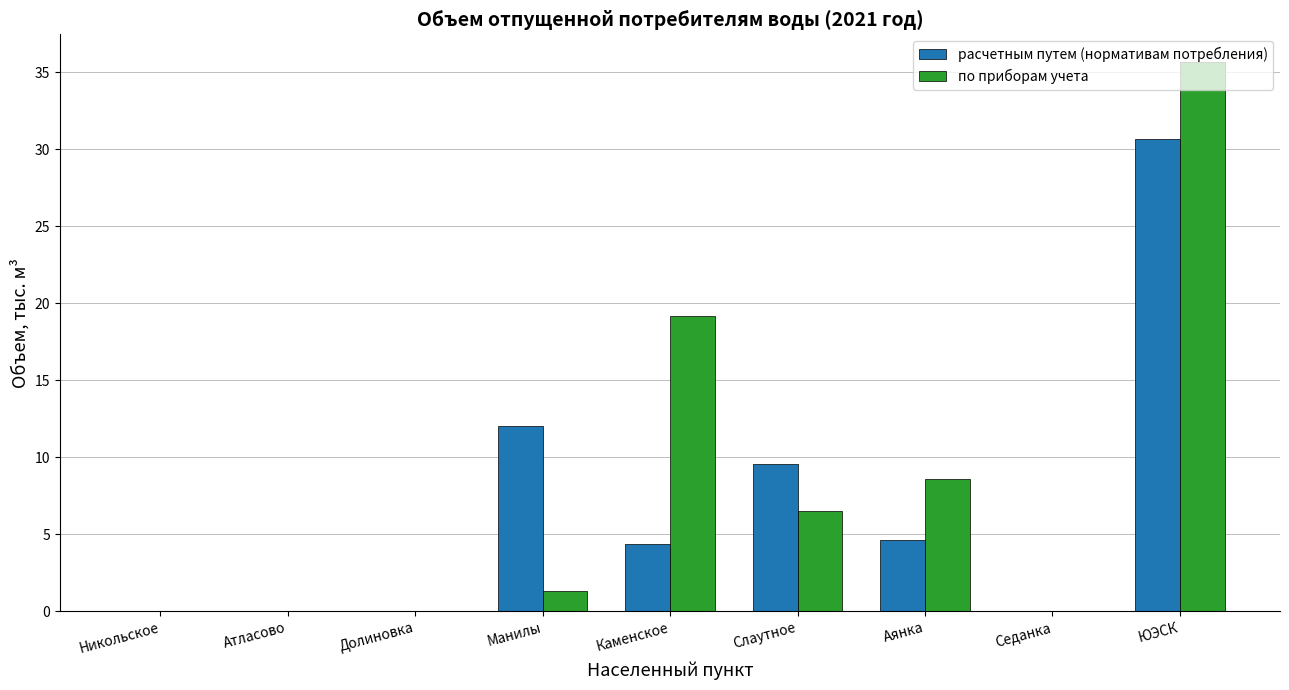

The расчетным путем (нормативам потребления) series shows 0.9 at Каменское. True or false?

False